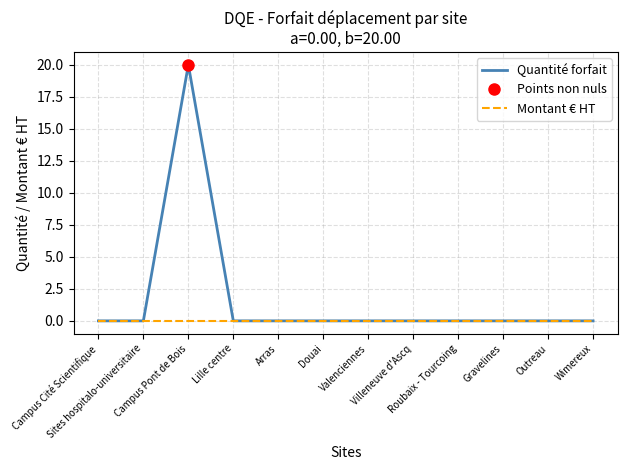

Count the number of categories in the chart.

12